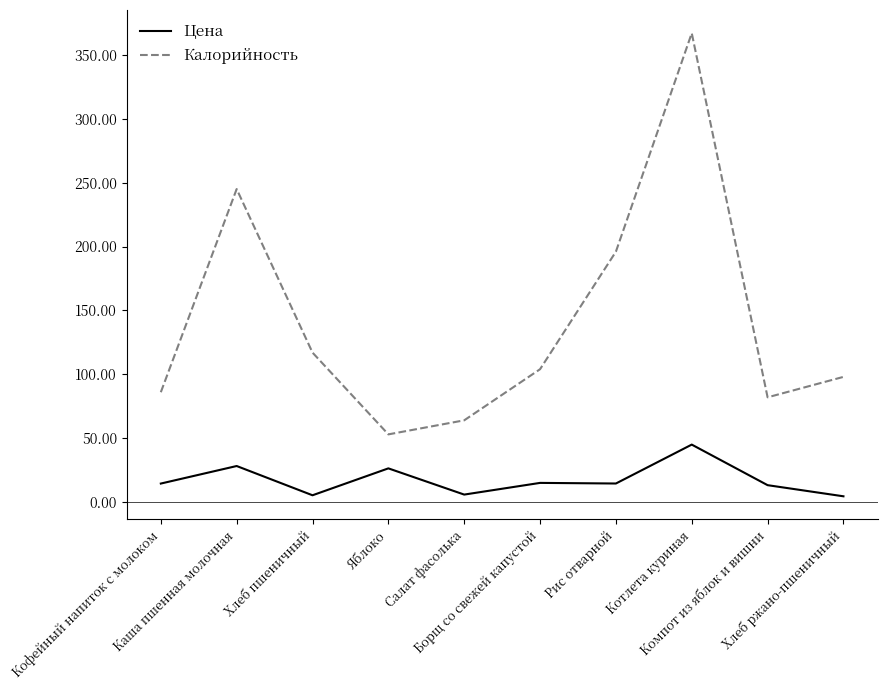

Where does the Калорийность series first go above 104?

Каша пшенная молочная